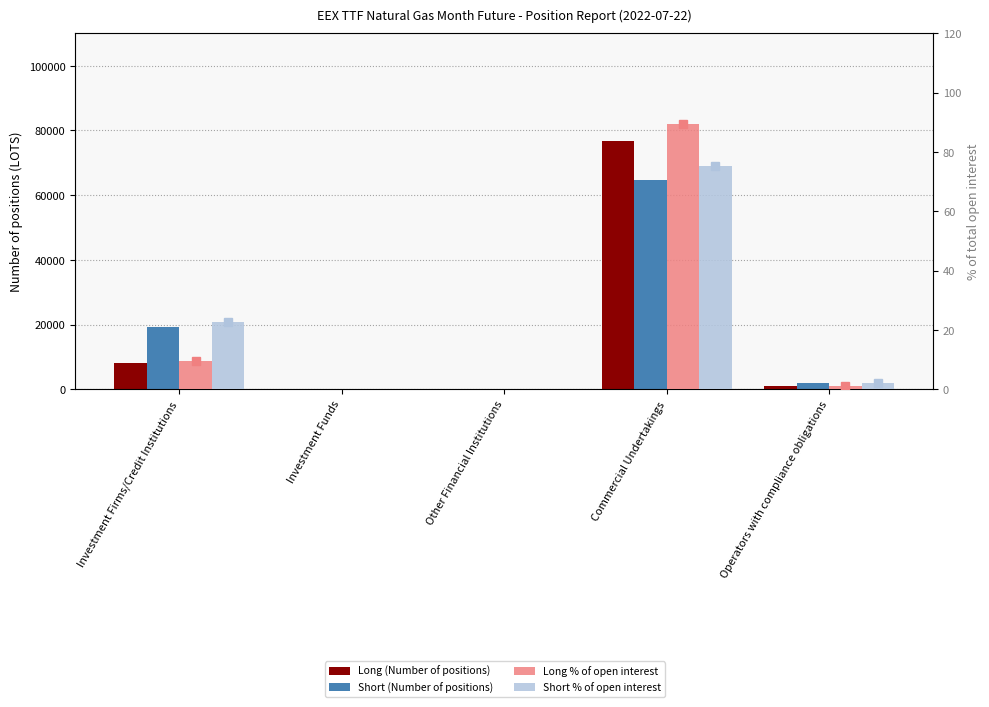

How many values in the Long % of open interest series exceed 1?

3